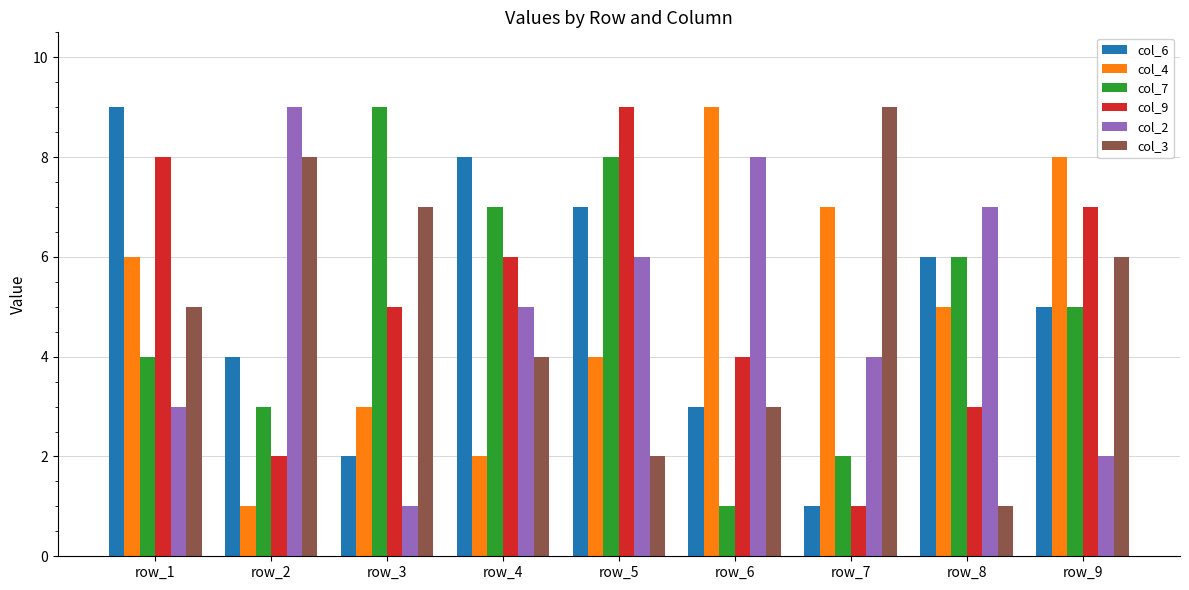

What is the sum of the col_9 values at row_7 and row_4?

7